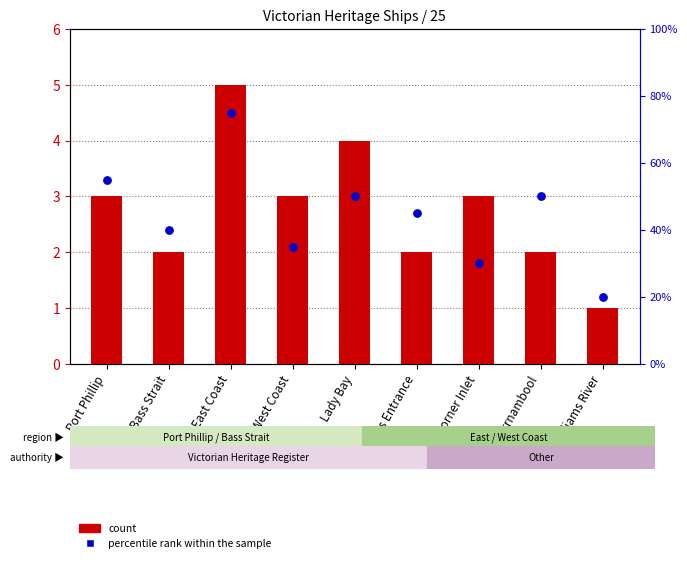

Which series contains the highest Y value?

percentile rank within the sample